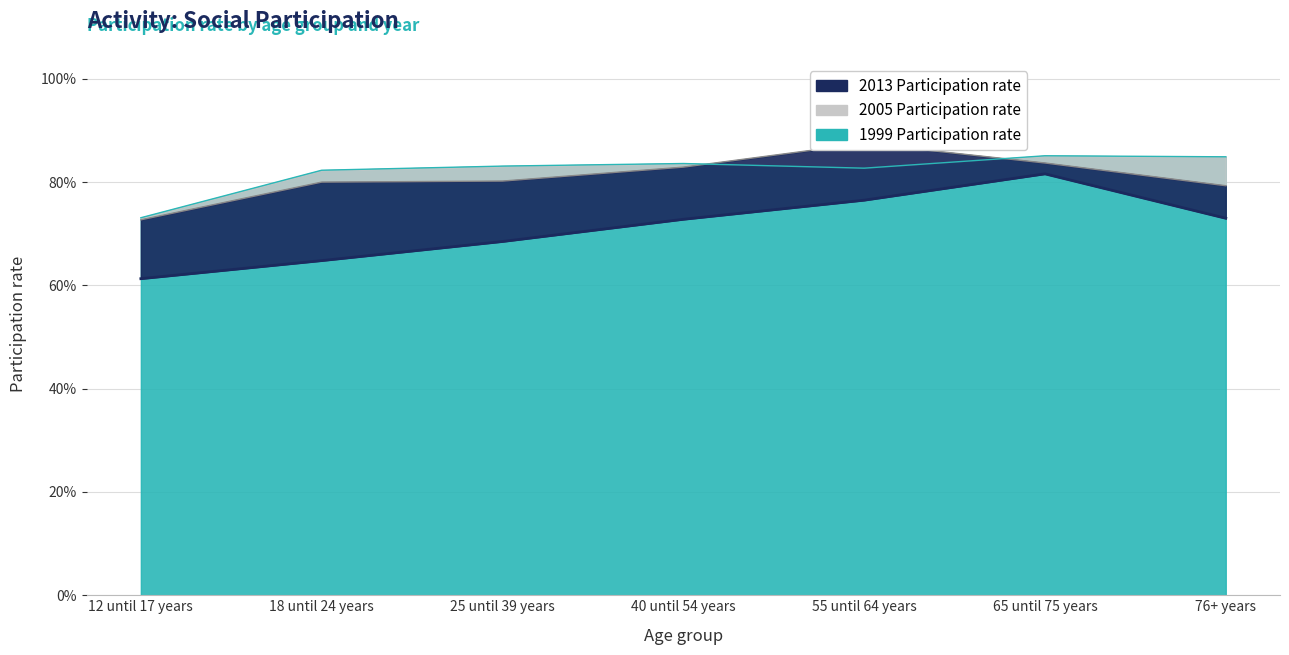

The value of 2005 Participation rate at 55 until 64 years is 1.3. True or false?

False